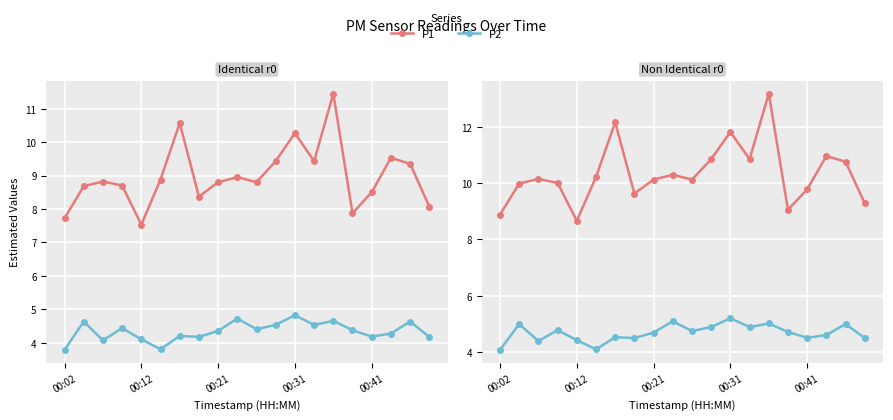

True or false: P2 has more than 2 points higher than both neighbors.

True